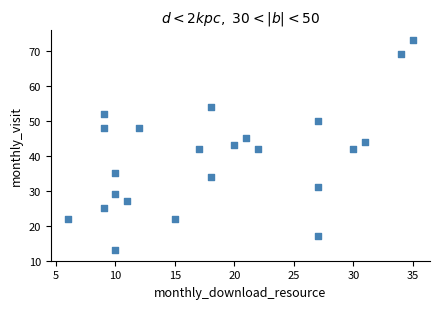

What is the range of X values (max minus min)?

29